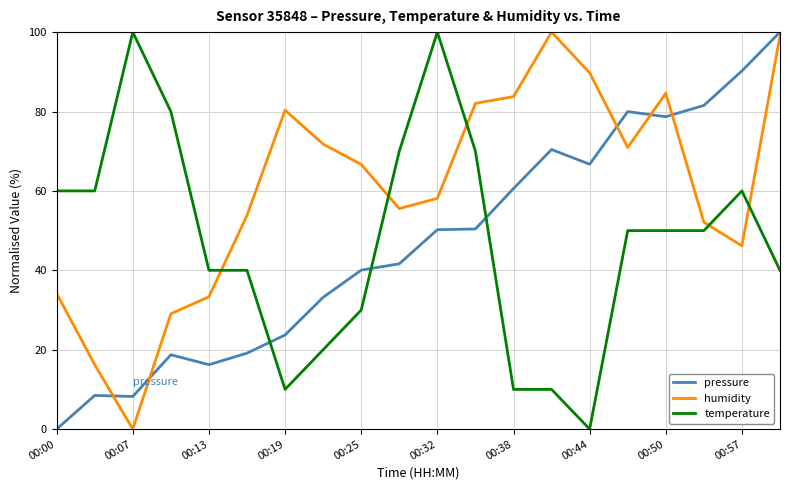

Which series has the largest total across all categories?

humidity